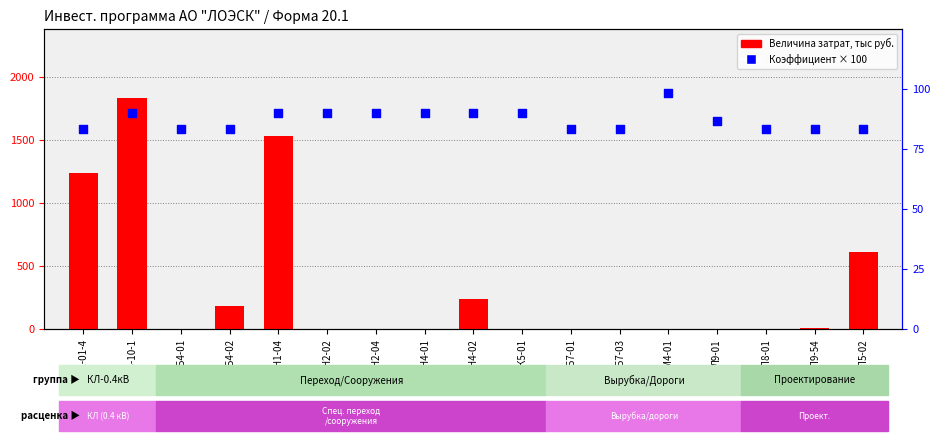

Which series has the widest spread of Y values?

Величина затрат, тыс руб.